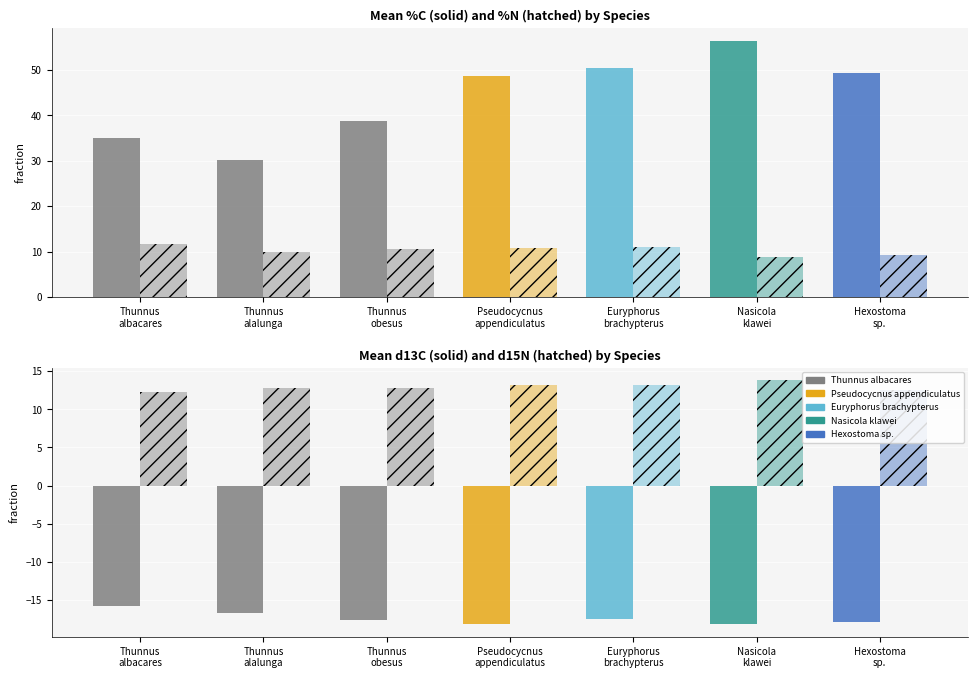

What is the sum of all d13C values?

-121.8